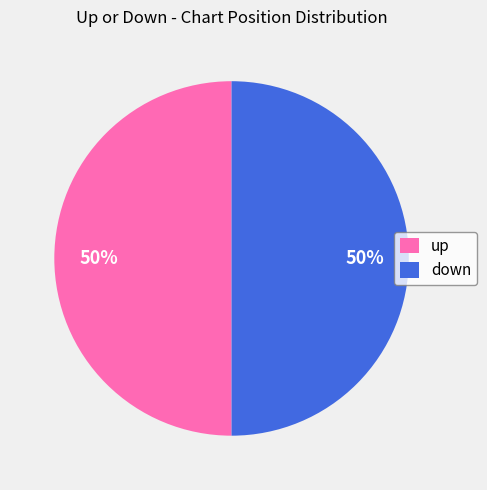

What percentage is the up slice, to the nearest percent?

50%